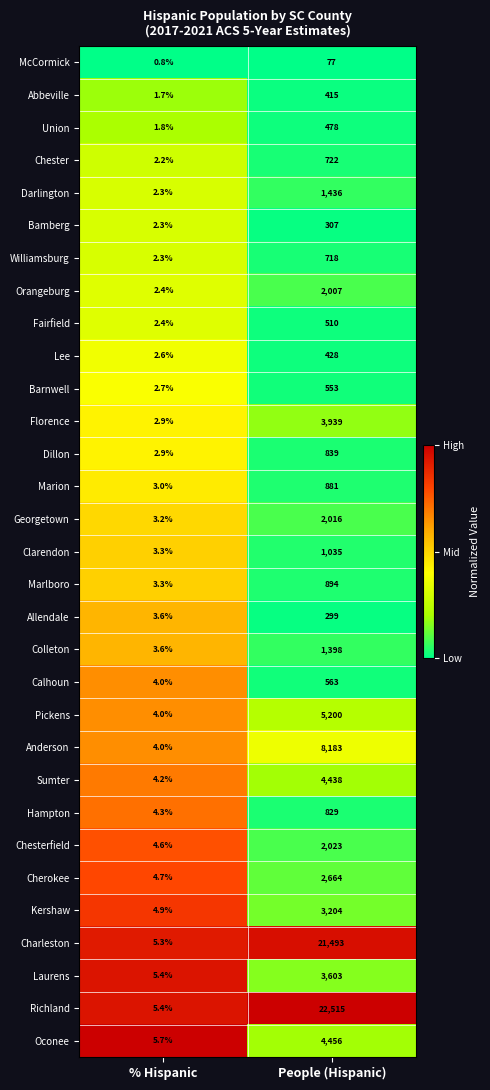

The Union series shows 2.8 at % Hispanic. True or false?

False